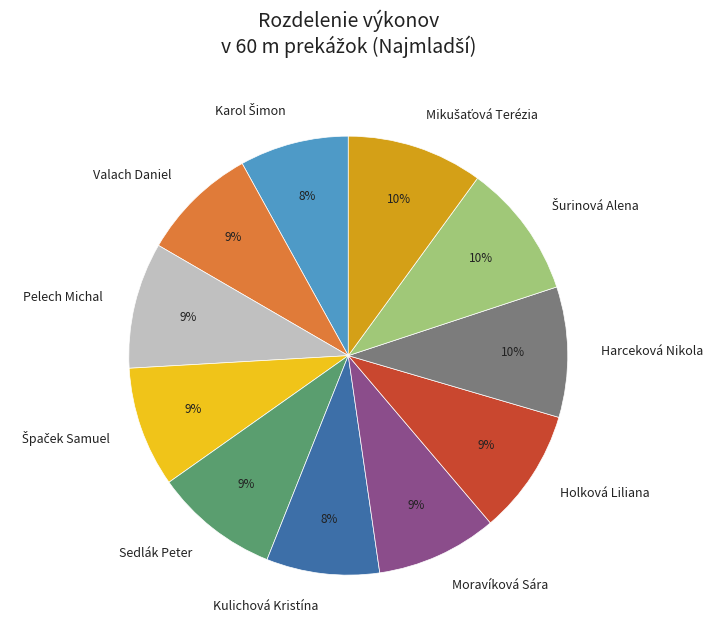

Does Sedlák Peter account for over 50% of the chart?

No